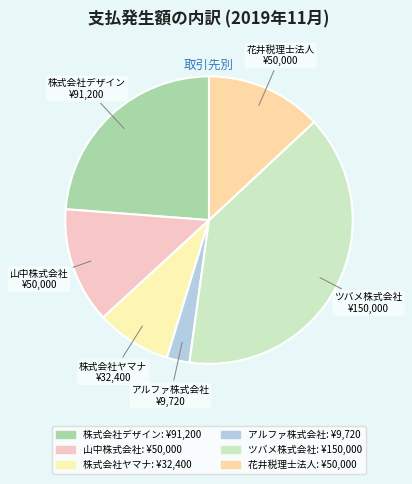

Is it true that ツバメ株式会社 is 39% of the pie?

True